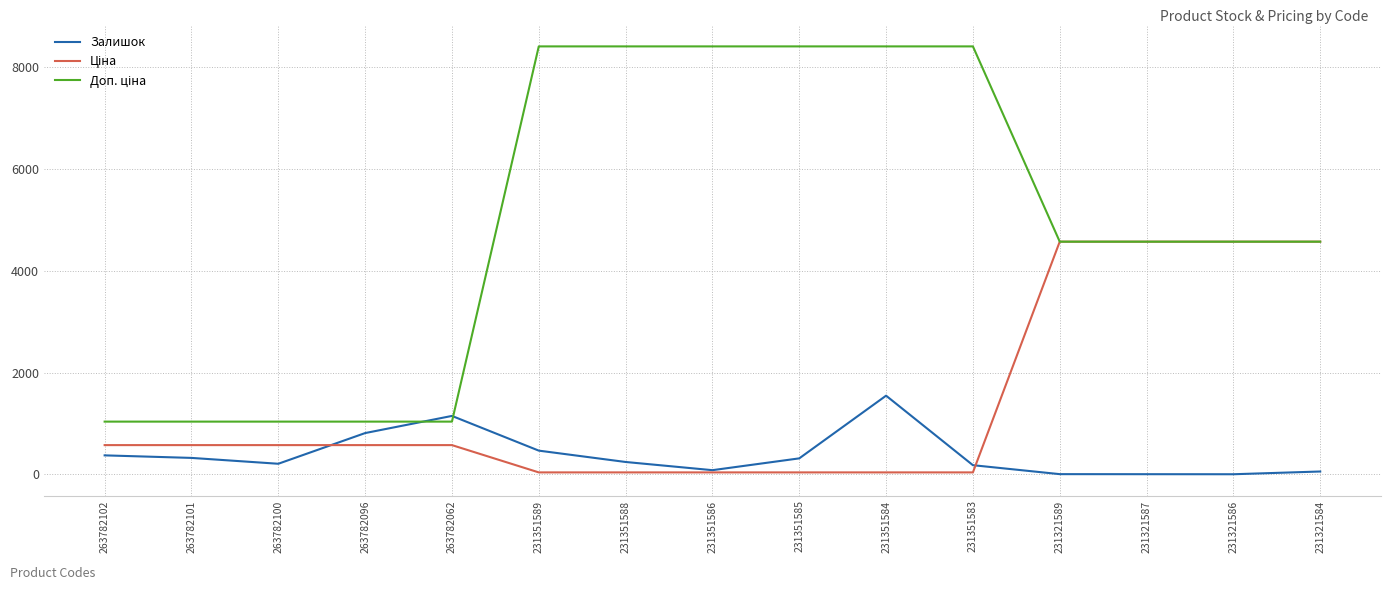

What is the highest value of the Залишок series?

1545.0